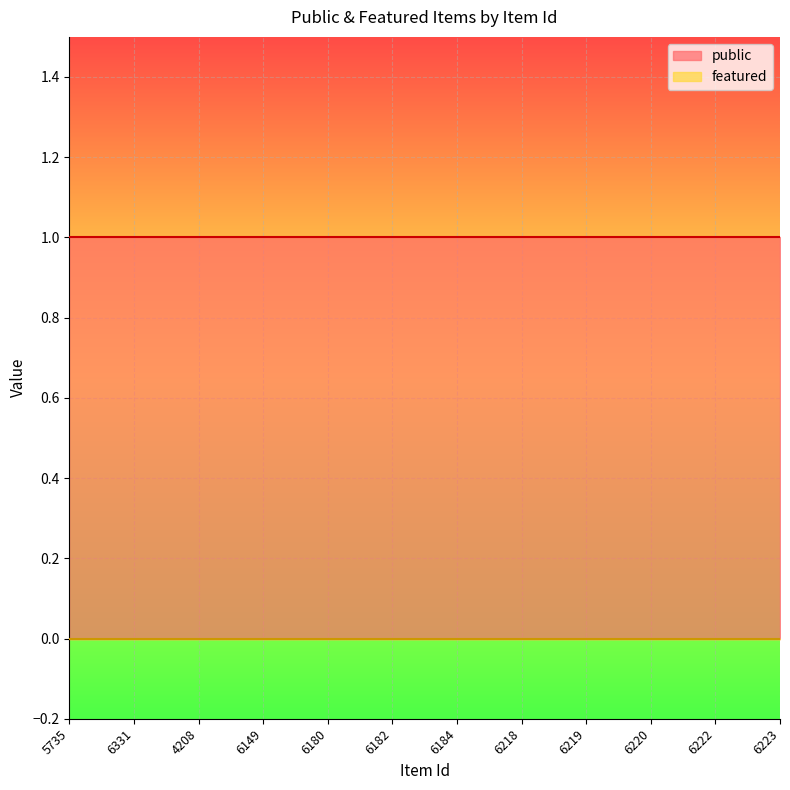

At how many categories does at least one series exceed 0?

12